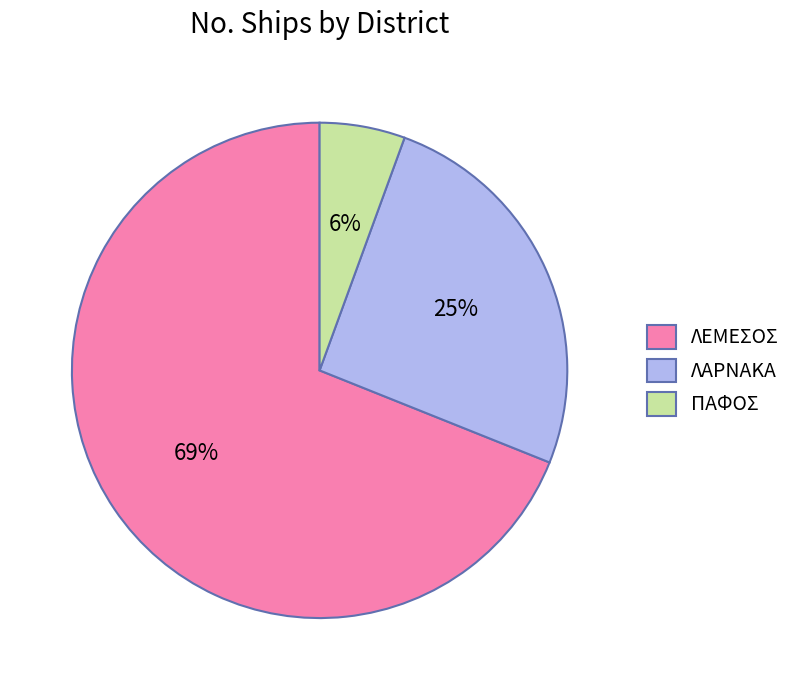

Which slice represents more than half of the pie?

ΛΕΜΕΣΟΣ